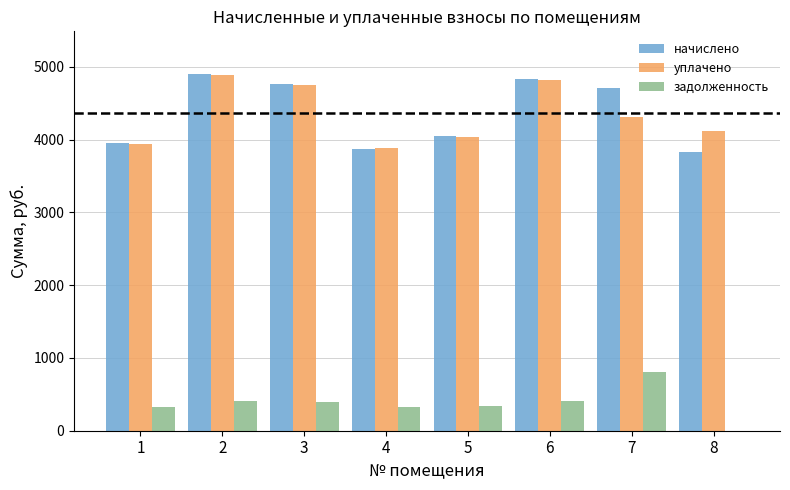

Where does the начислено series first go above 4703?

2